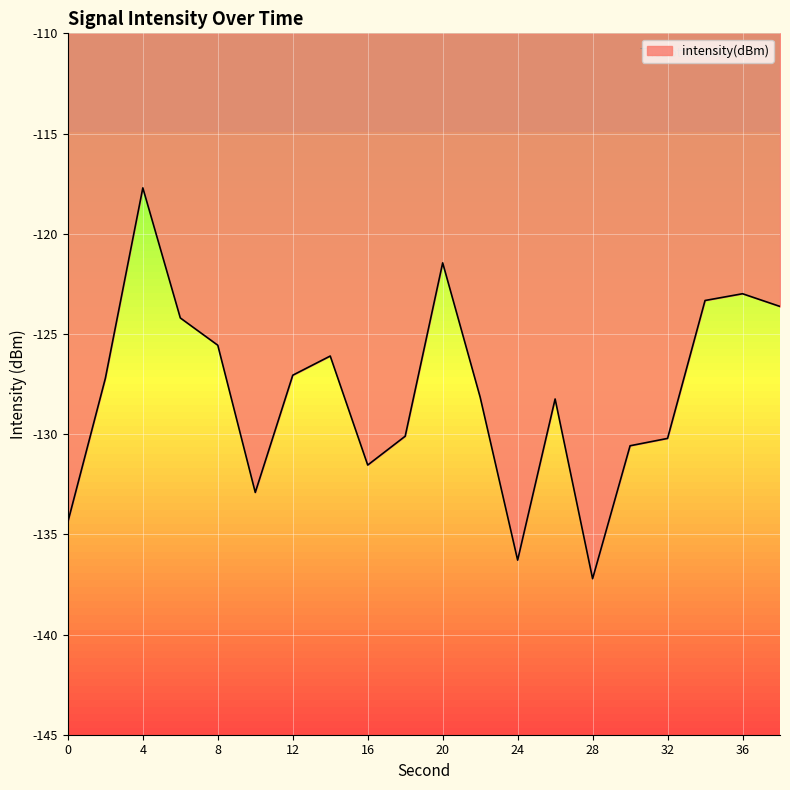

What is the smallest value displayed?

-137.2